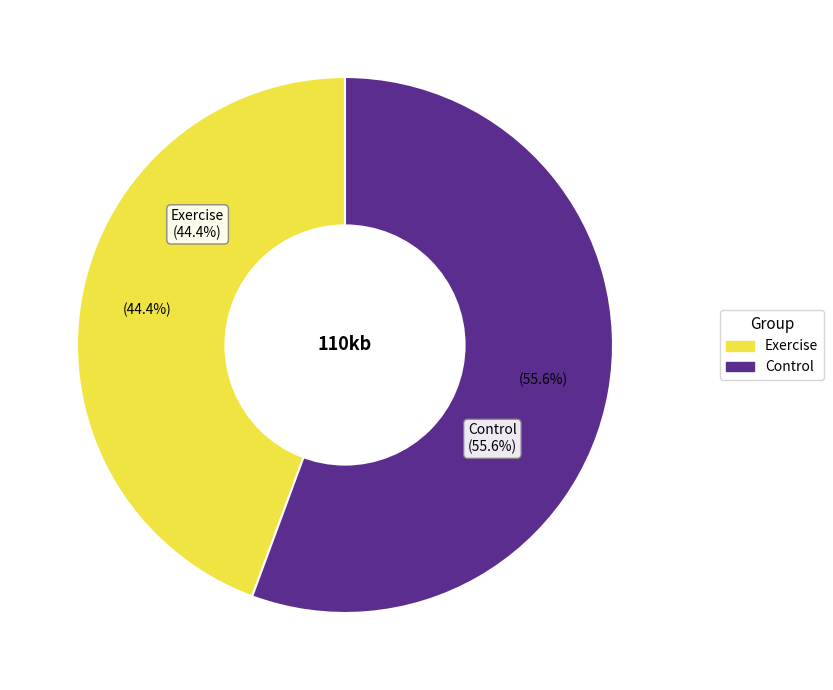

Is there any slice that represents more than half of the pie?

No